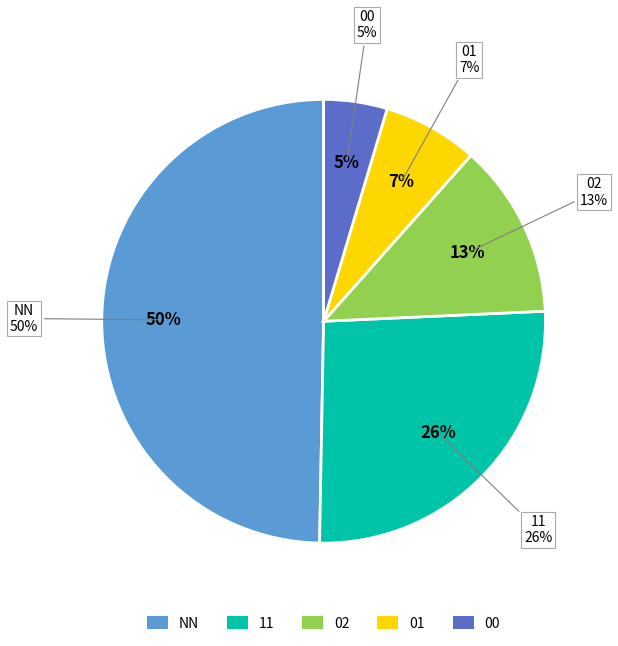

What percentage is NOT represented by NN?

50.3%